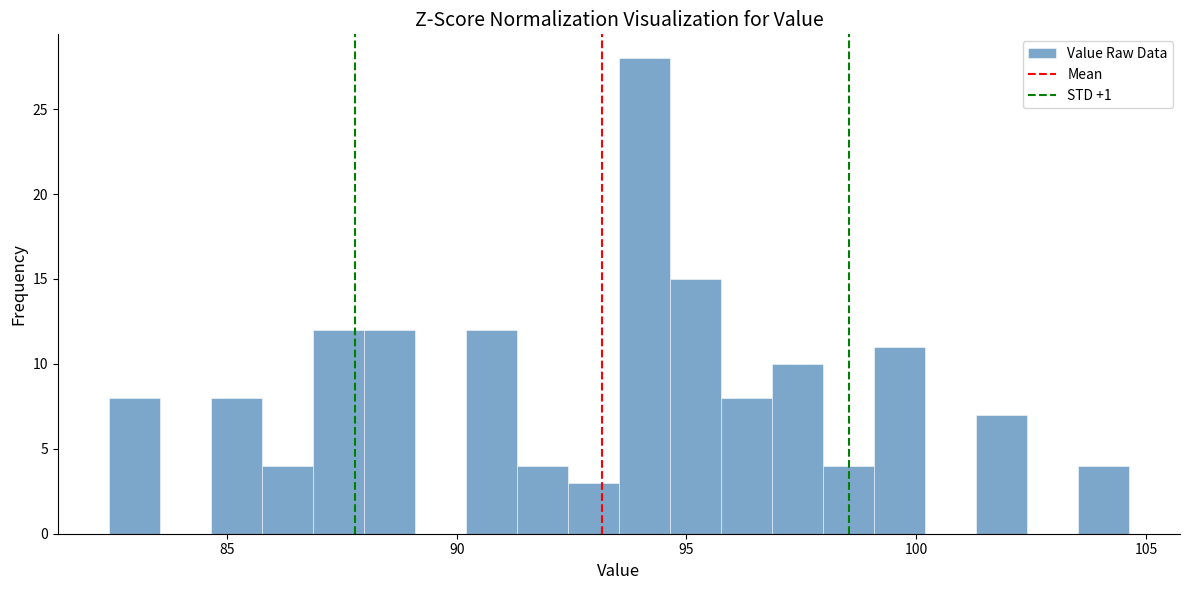

Around what value on the x-axis is the tallest bar? Give the approximate position of its centre, as read against the axis.

94.0